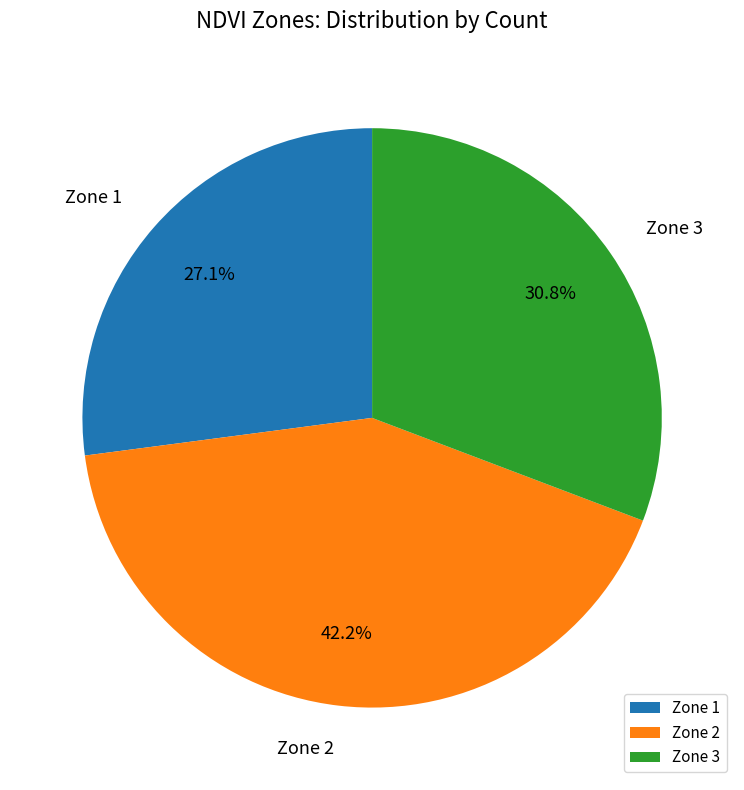

What percentage is the Zone 2 slice, to the nearest percent?

42%